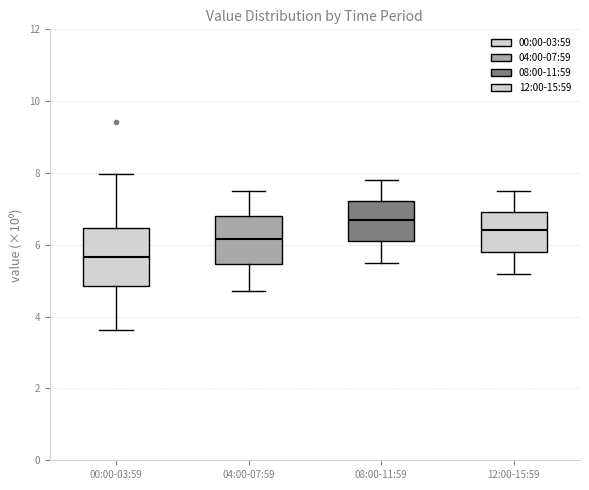

Comparing the boxes themselves (not the whiskers), which one is the tallest?

00:00-03:59